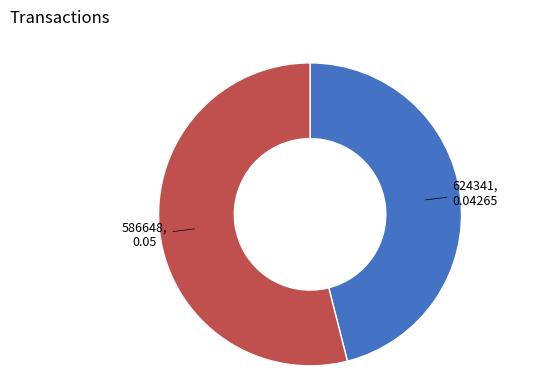

Does any single category account for the majority?

Yes